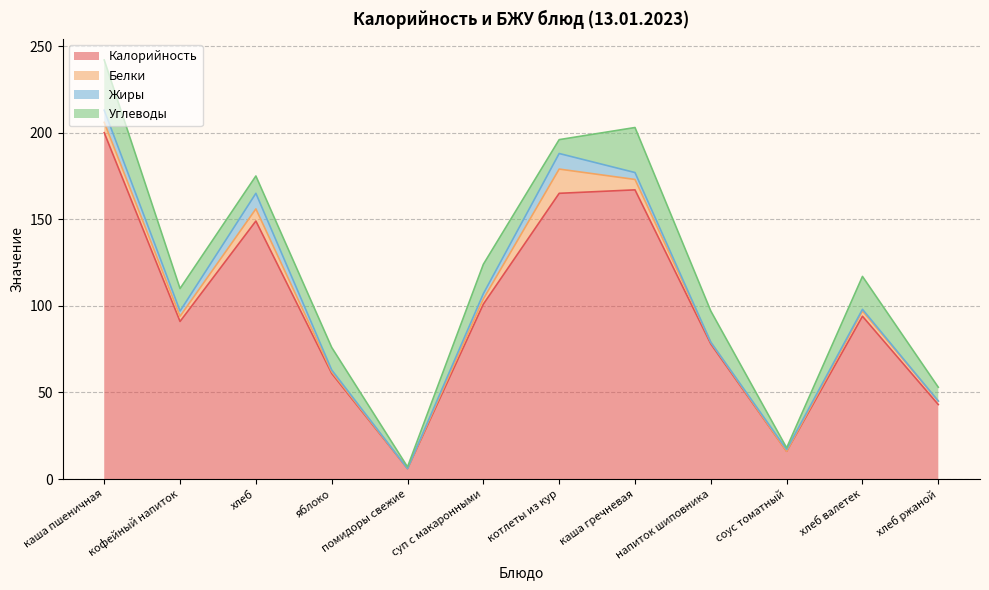

What is the average value of the Жиры series?

3